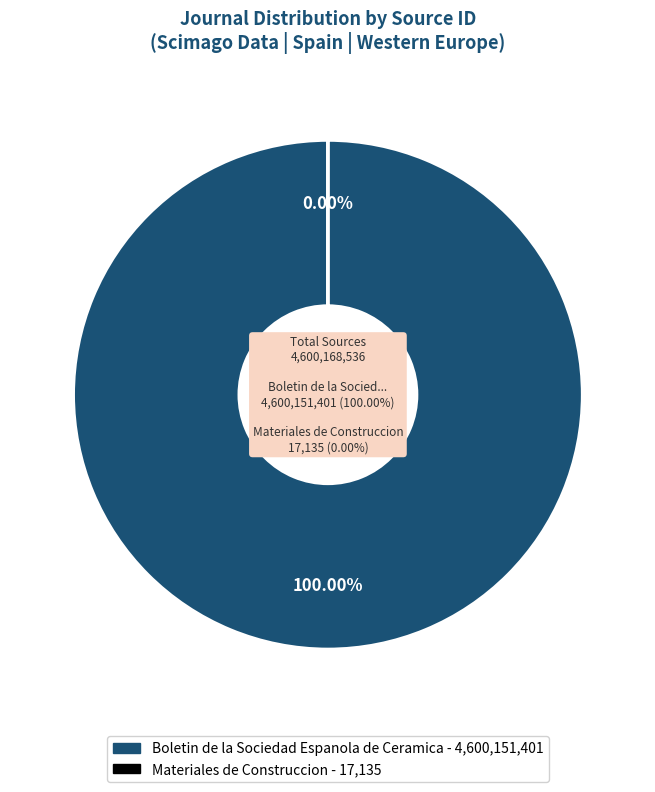

What is the majority slice?

Boletin de la Sociedad Espanola de Ceramica